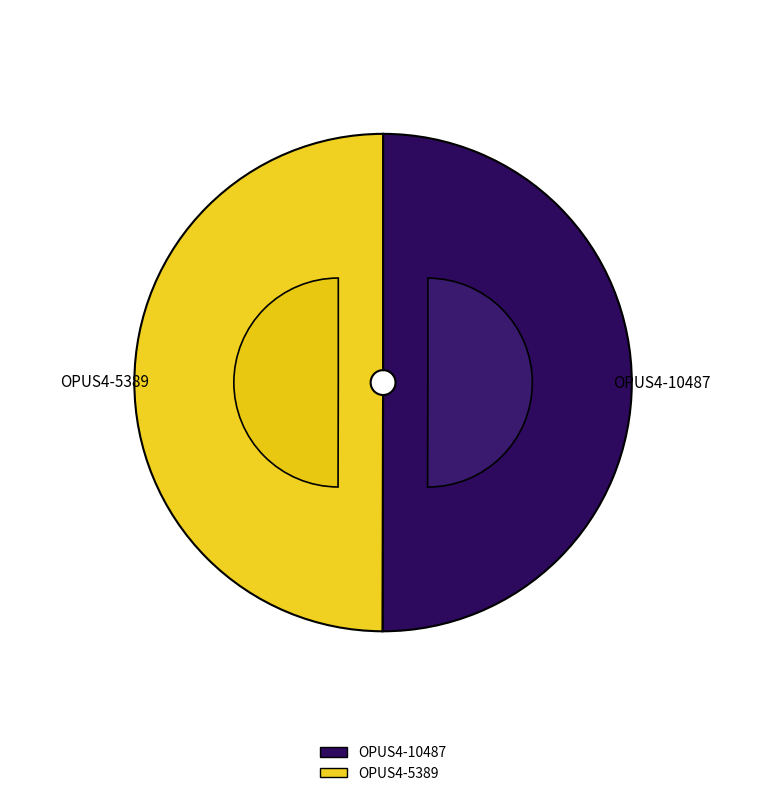

Is there a majority slice in this chart?

Yes